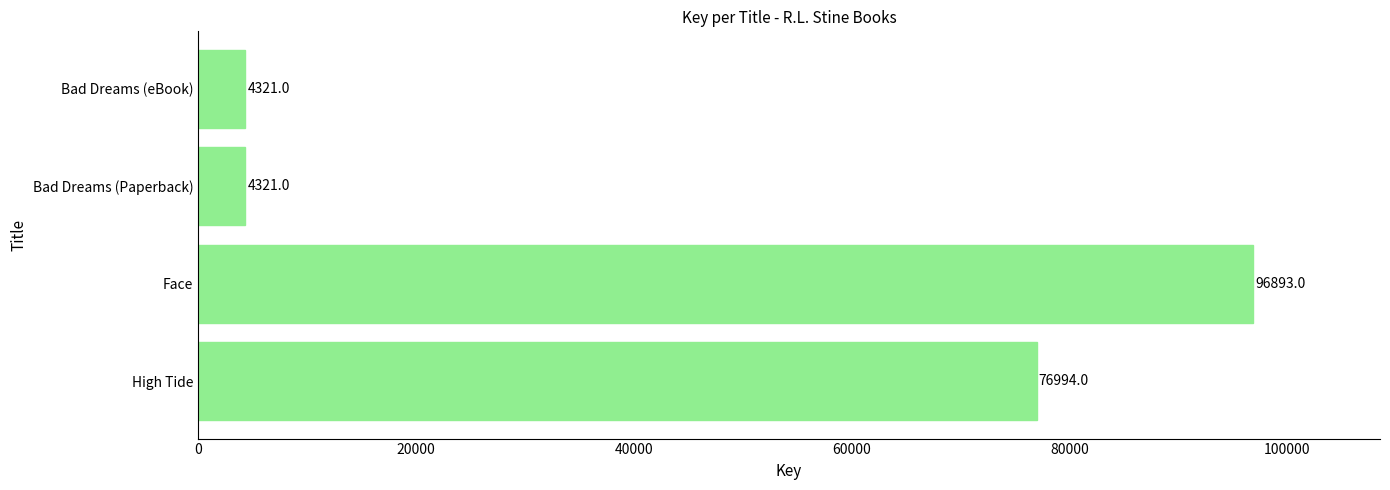

How many bars are there in total?

4